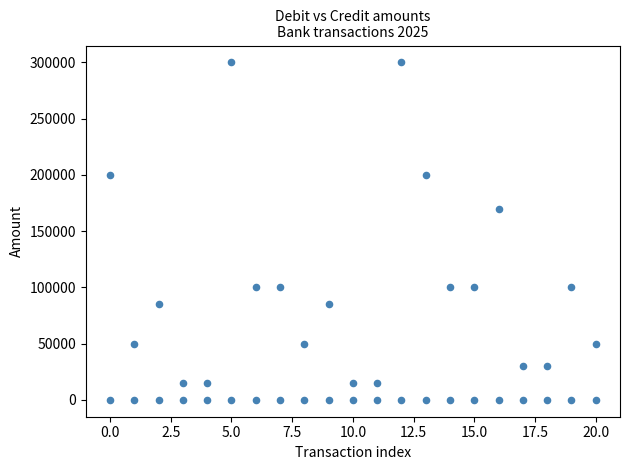

How many points are shown in the scatter plot?

42